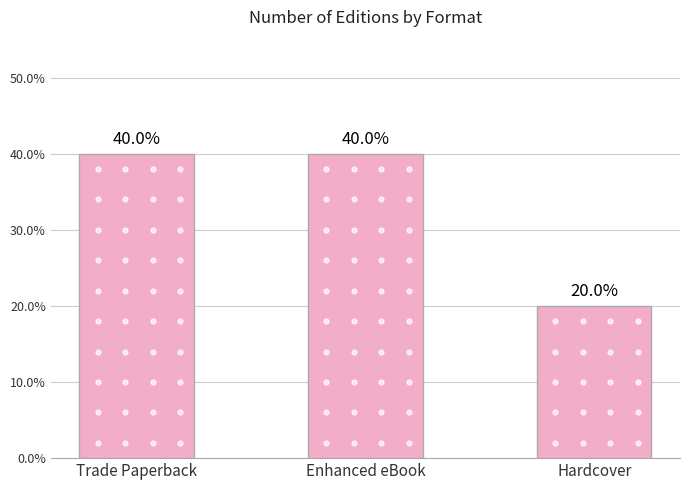

What is the difference between the second highest and minimum values?

20